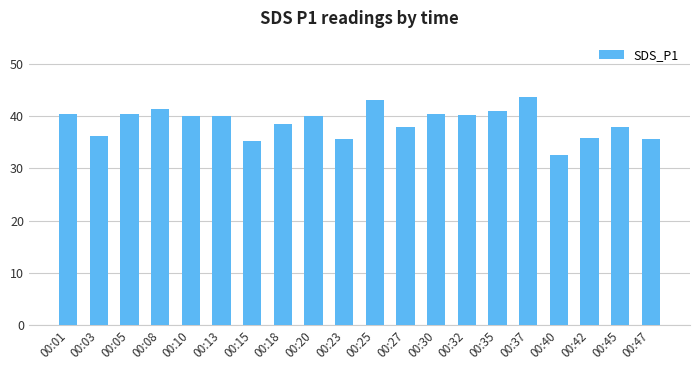

Are the bars horizontal?

No